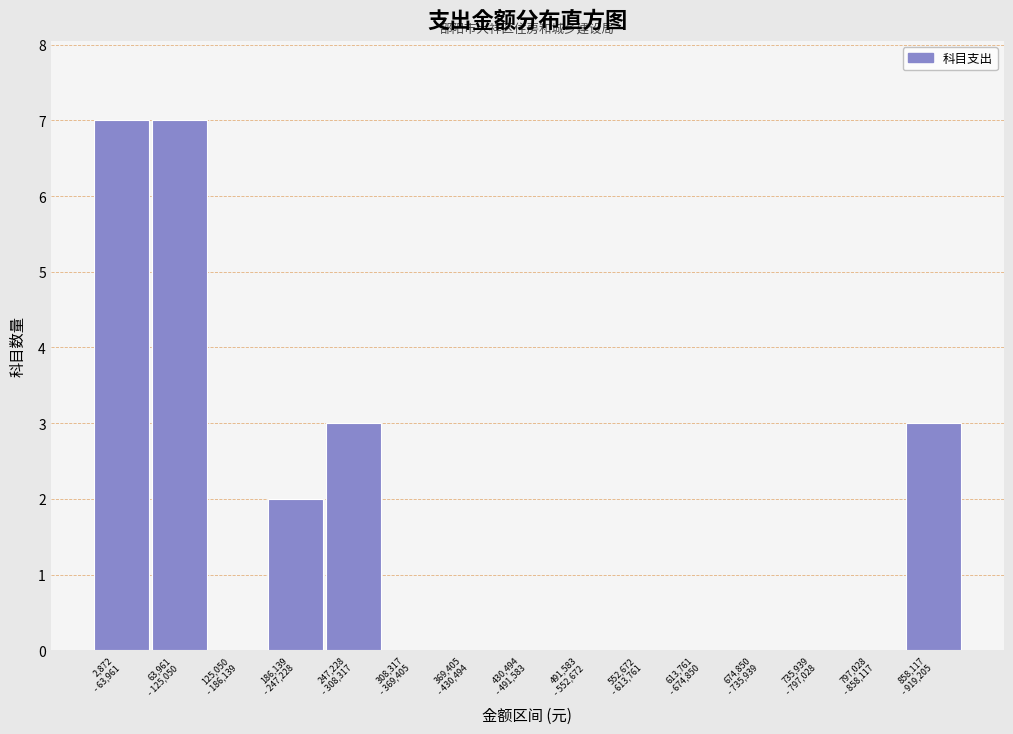

What is the sum of all values?

22